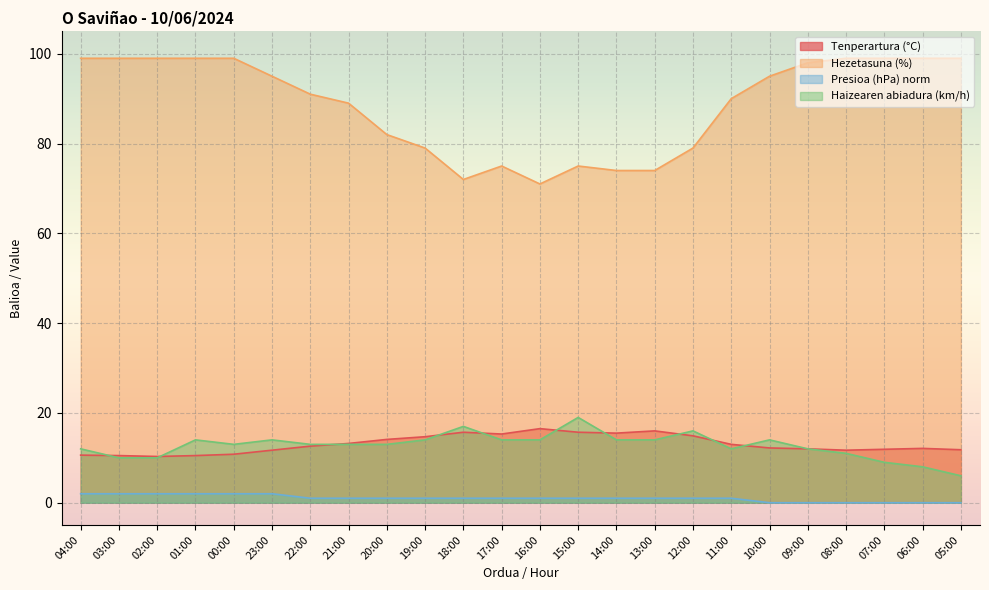

At which category is the sum across all series the highest?

01:00